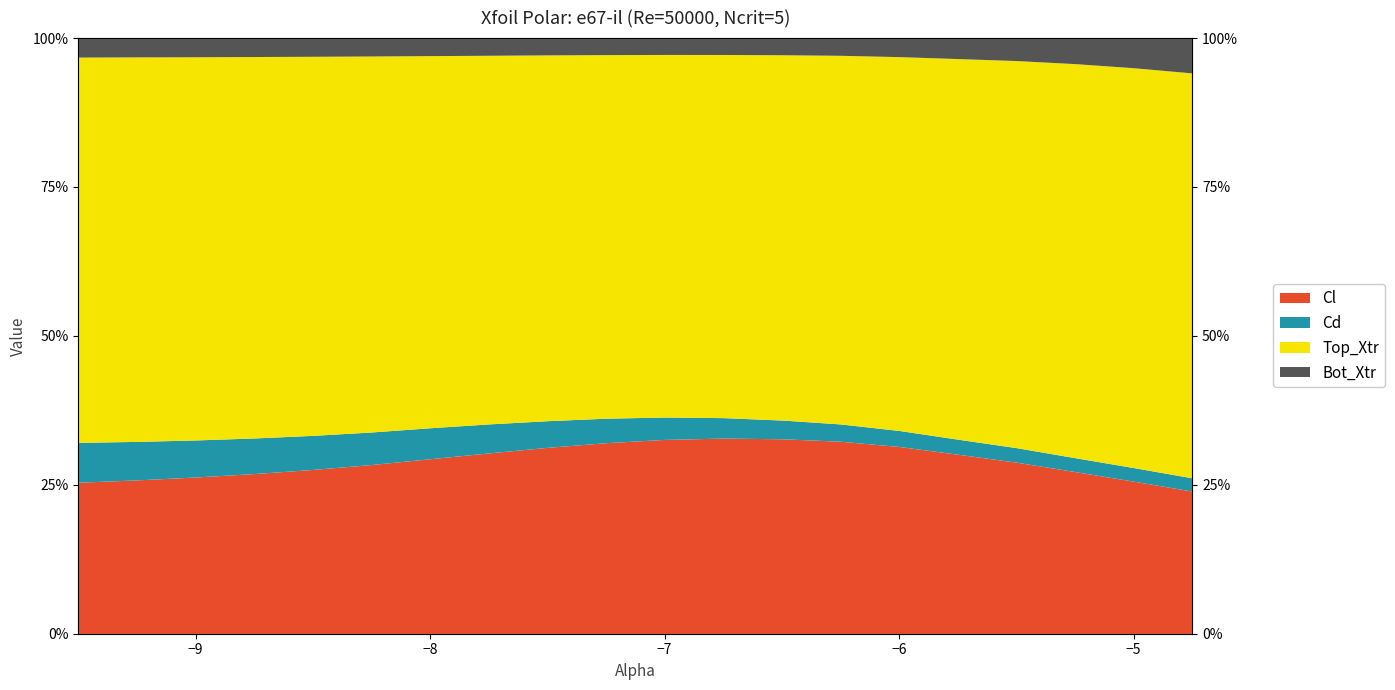

How many interior local peaks does the Cl series have?

1